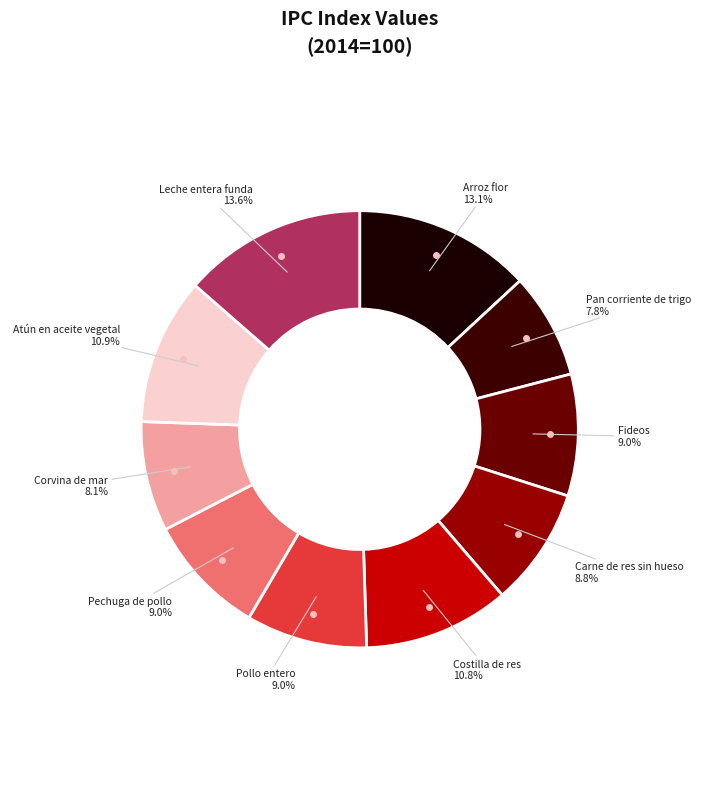

Count the number of slices in the pie.

10